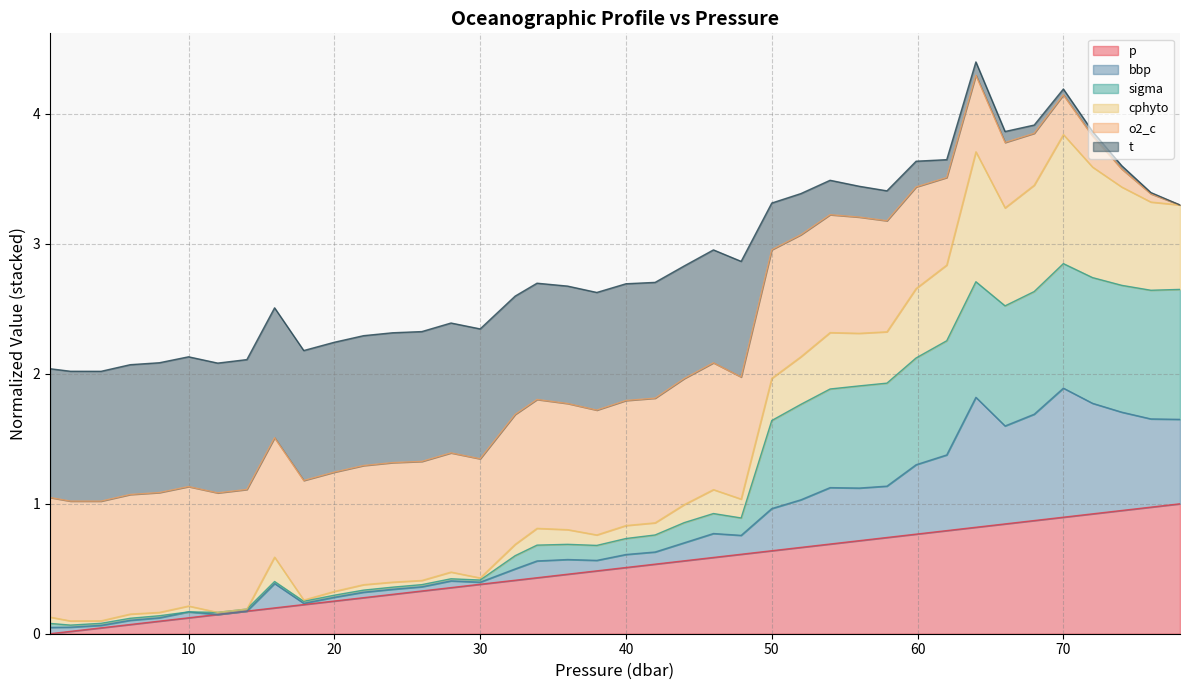

Does the chart display data point markers on the line(s)?

No